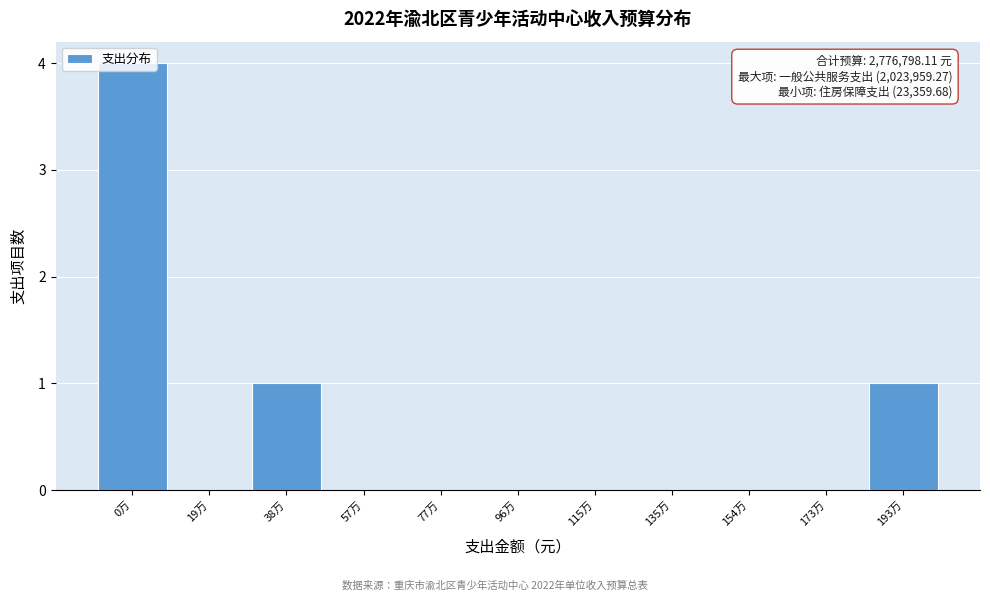

What is the greatest value displayed?

4